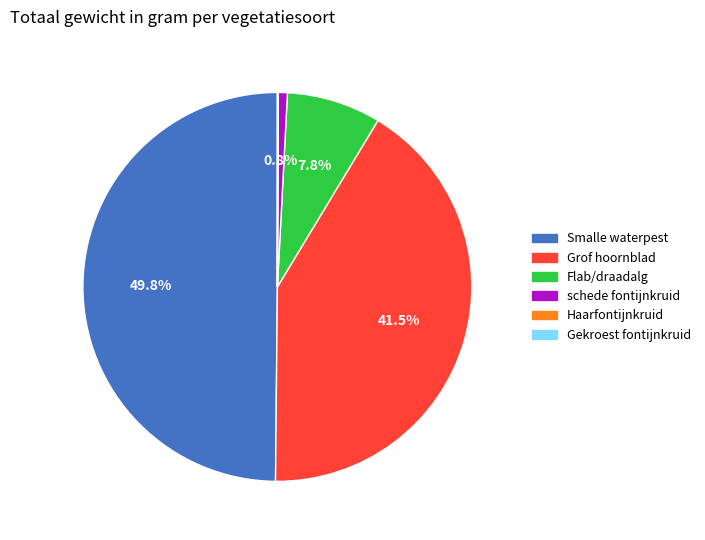

Is the sum of schede fontijnkruid and Smalle waterpest greater than half?

Yes